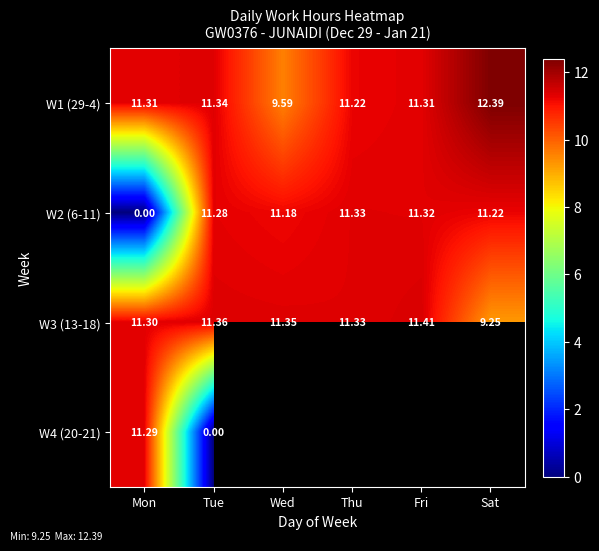

Where does the W3 (13-18) series first go above 11?

Mon